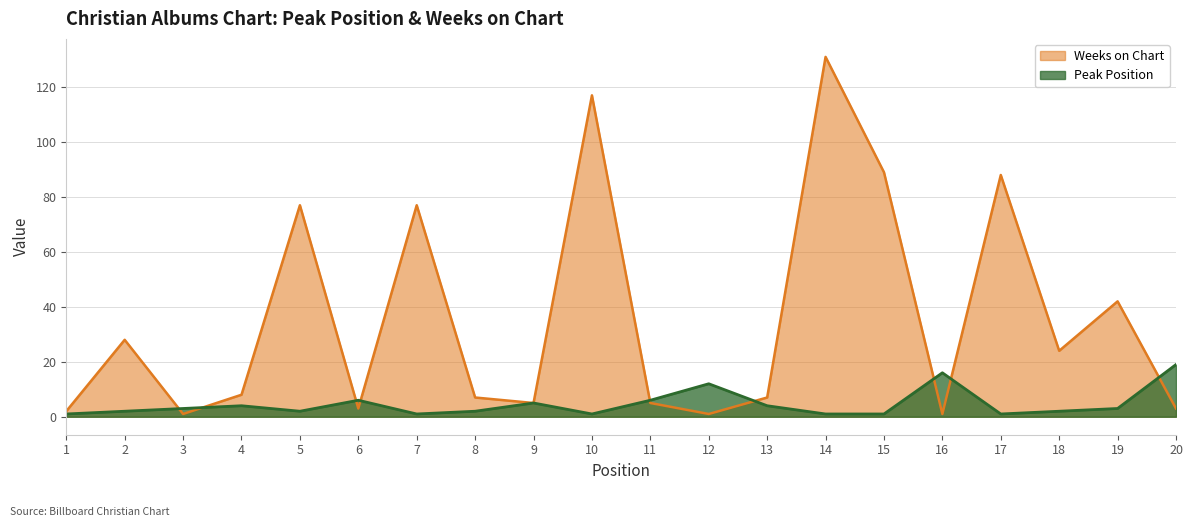

How many intersections are there between Weeks on Chart and Peak Position?

9